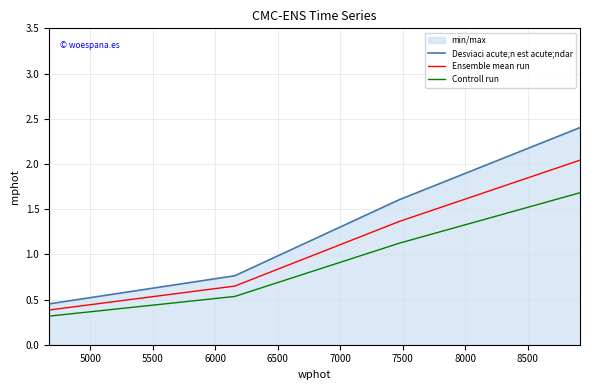

True or false: Desviaci acute;n est acute;ndar has more than 0 interior local peaks.

False